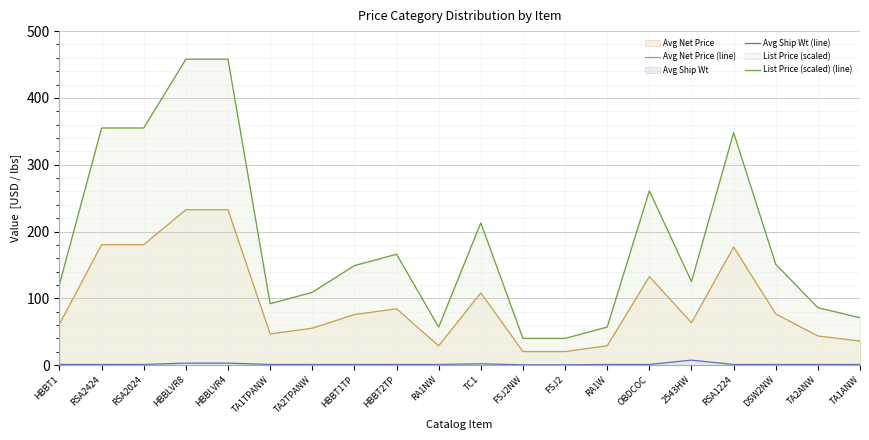

How many data points in Avg Ship Wt (line) are above 1?

4